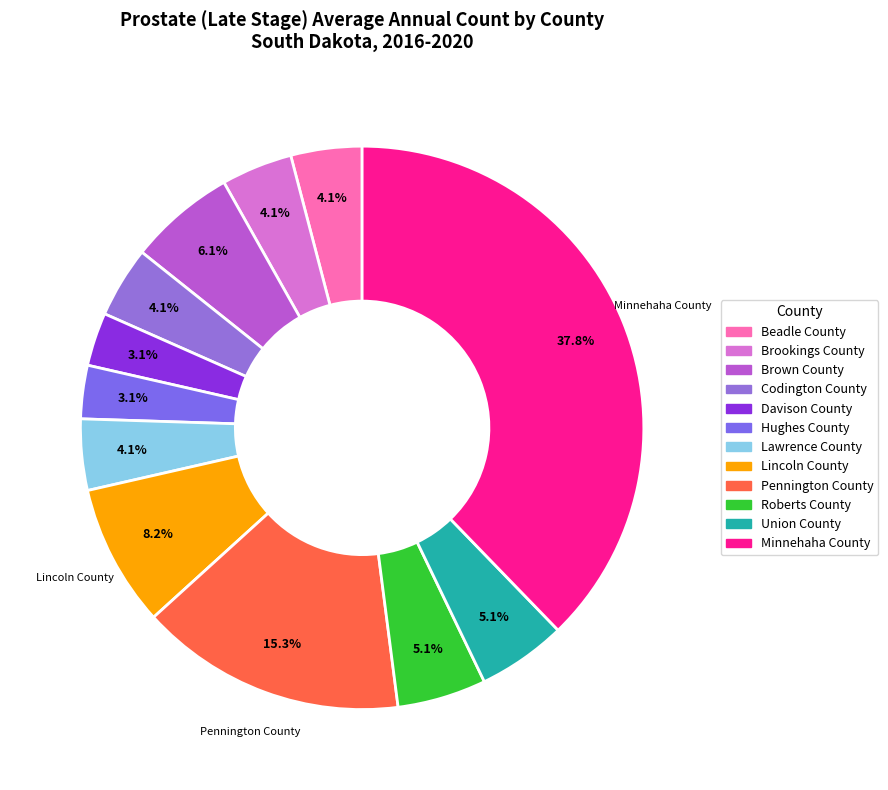

How many slices are in this pie chart?

12